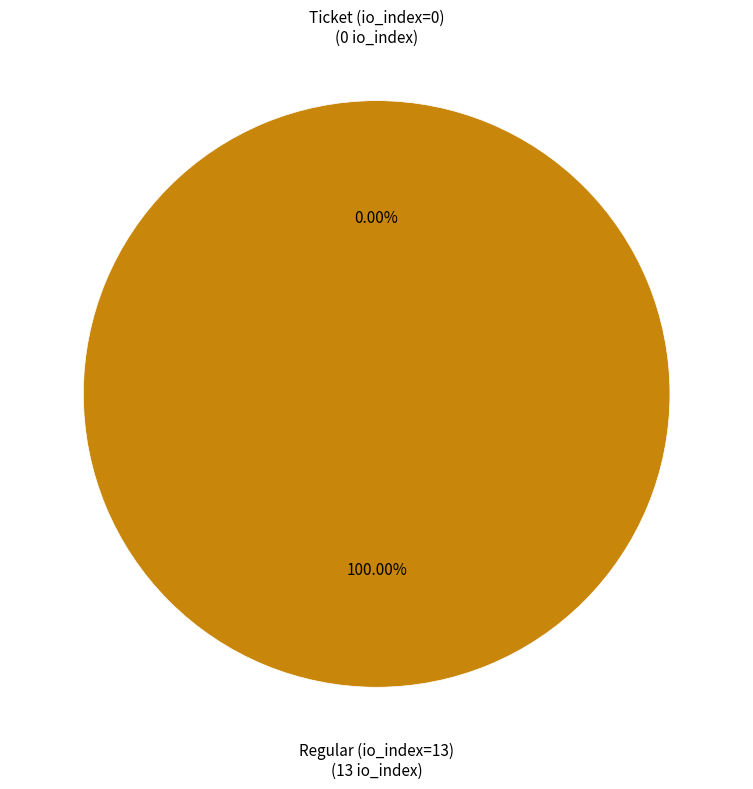

What is the largest slice in the pie chart?

Regular (io_index=13)